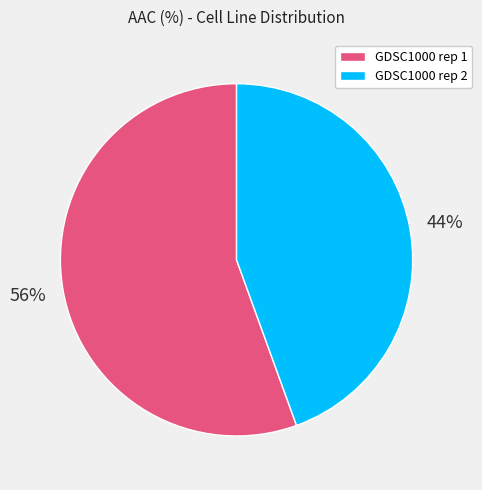

Between GDSC1000 rep 1 and GDSC1000 rep 2, which is larger?

GDSC1000 rep 1